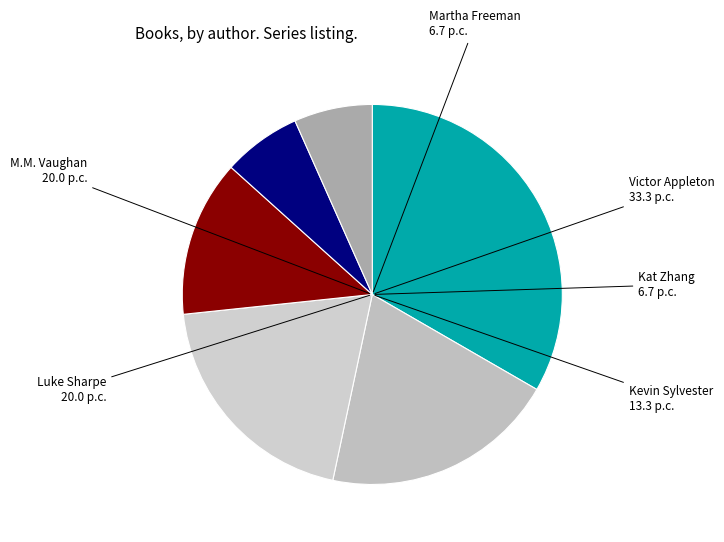

Approximately how many times larger is the value at Victor Appleton compared to Martha Freeman?

5.0